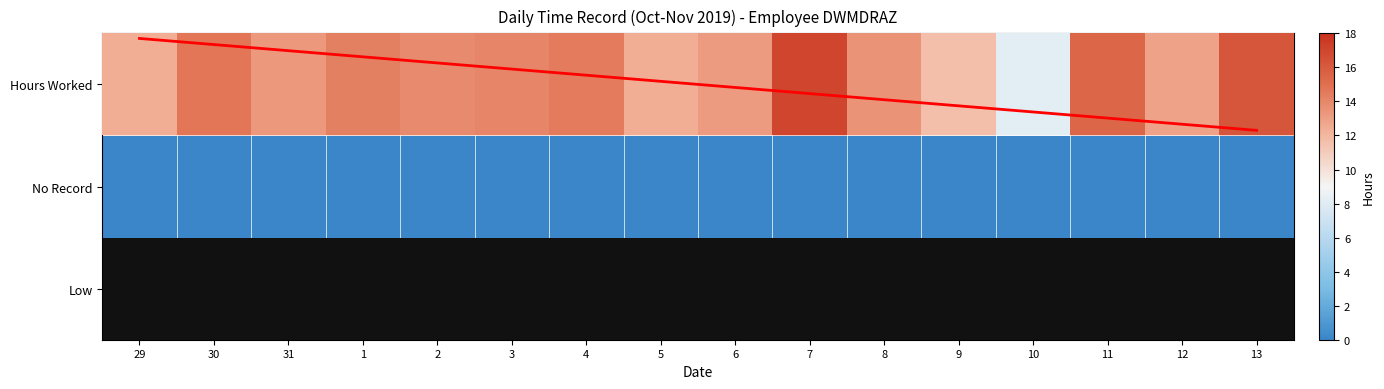

At how many categories does at least one series exceed 0?

16